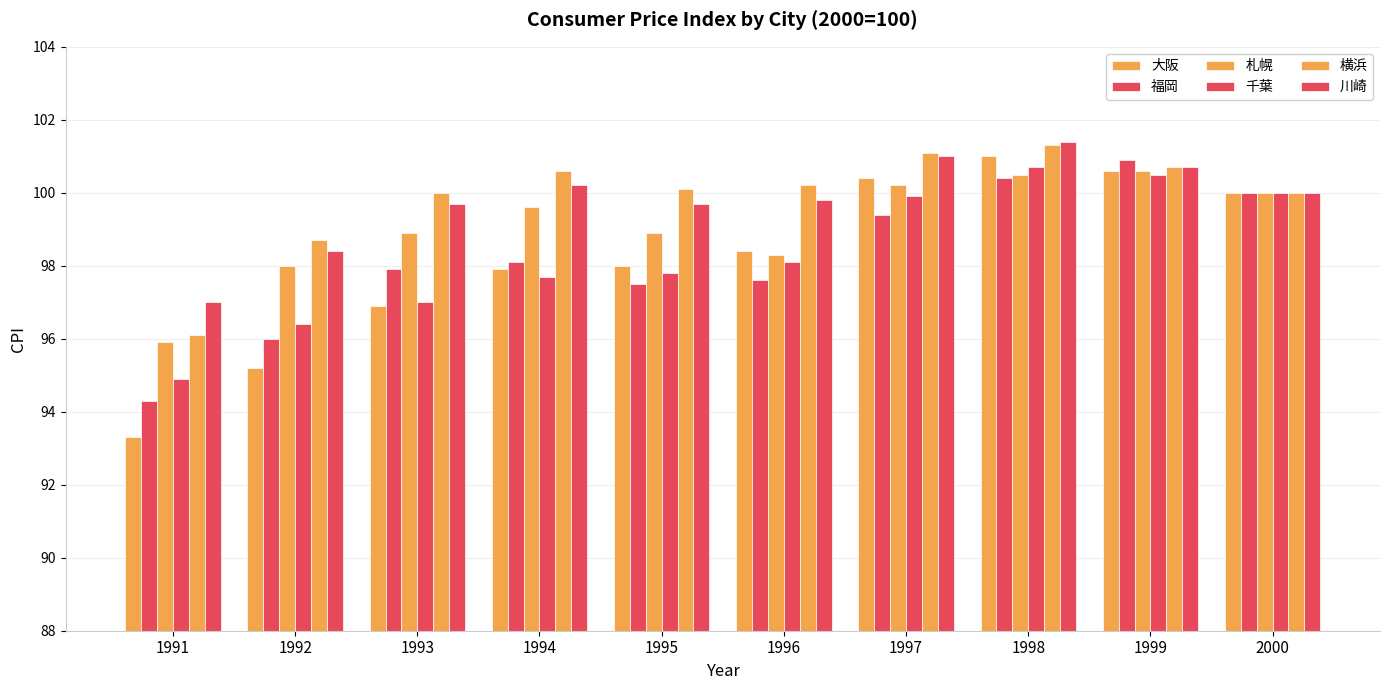

Reading right to left, transcribe all the data shown in this chart.

大阪: 100.0	100.6	101.0	100.4	98.4	98.0	97.9	96.9	95.2	93.3
福岡: 100.0	100.9	100.4	99.4	97.6	97.5	98.1	97.9	96.0	94.3
札幌: 100.0	100.6	100.5	100.2	98.3	98.9	99.6	98.9	98.0	95.9
千葉: 100.0	100.5	100.7	99.9	98.1	97.8	97.7	97.0	96.4	94.9
横浜: 100.0	100.7	101.3	101.1	100.2	100.1	100.6	100.0	98.7	96.1
川崎: 100.0	100.7	101.4	101.0	99.8	99.7	100.2	99.7	98.4	97.0